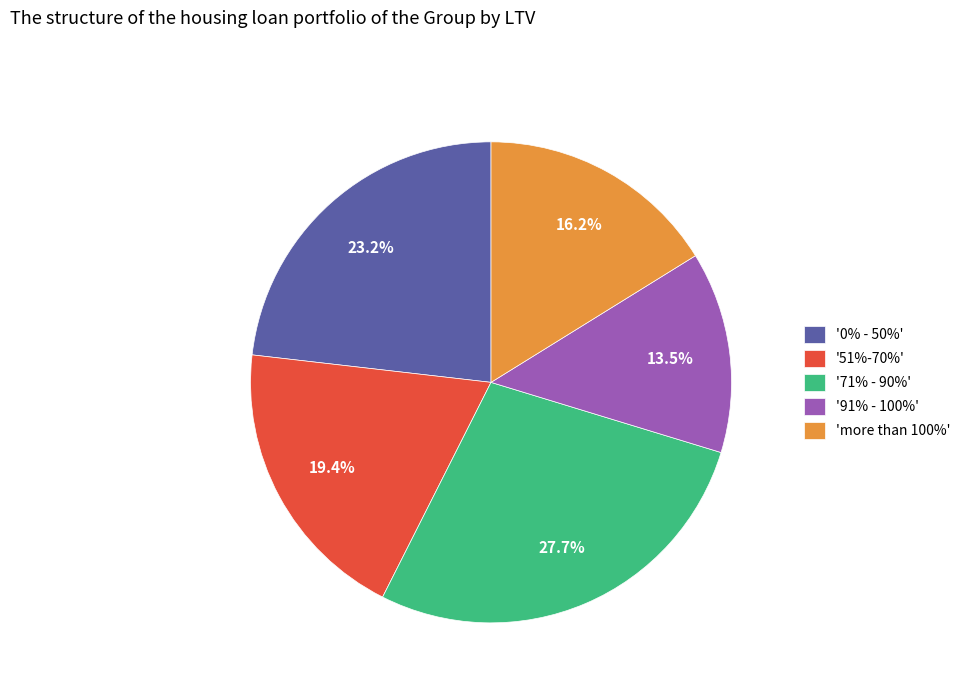

Count the number of slices in the pie.

5